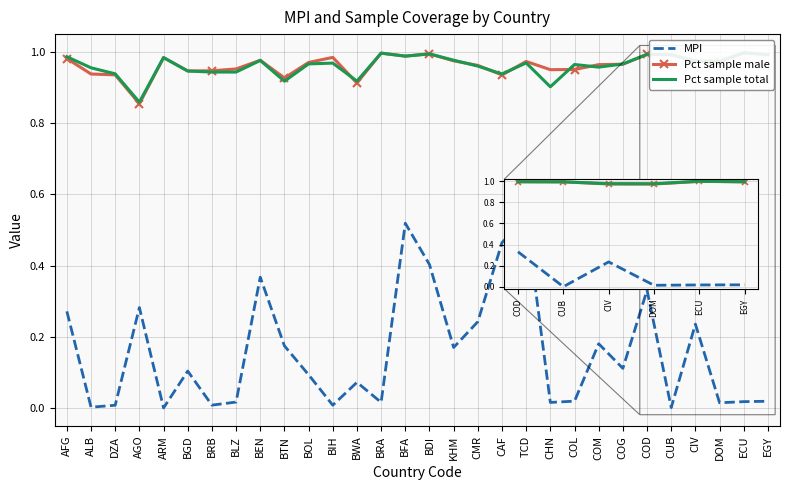

Reading right to left, what are all the values shown in this chart?

MPI: EGY=0.0	ECU=0.0	DOM=0.0	CIV=0.2	CUB=0.0	COD=0.3	COG=0.1	COM=0.2	COL=0.0	CHN=0.0	TCD=0.5	CAF=0.5	CMR=0.2	KHM=0.2	BDI=0.4	BFA=0.5	BRA=0.0	BWA=0.1	BIH=0.0	BOL=0.1	BTN=0.2	BEN=0.4	BLZ=0.0	BRB=0.0	BGD=0.1	ARM=0.0	AGO=0.3	DZA=0.0	ALB=0.0	AFG=0.3
Pct sample male: EGY=1.0	ECU=1.0	DOM=1.0	CIV=1.0	CUB=1.0	COD=1.0	COG=1.0	COM=1.0	COL=1.0	CHN=1.0	TCD=1.0	CAF=0.9	CMR=1.0	KHM=1.0	BDI=1.0	BFA=1.0	BRA=1.0	BWA=0.9	BIH=1.0	BOL=1.0	BTN=0.9	BEN=1.0	BLZ=1.0	BRB=0.9	BGD=0.9	ARM=1.0	AGO=0.9	DZA=0.9	ALB=0.9	AFG=1.0
Pct sample total: EGY=1.0	ECU=1.0	DOM=1.0	CIV=1.0	CUB=1.0	COD=1.0	COG=1.0	COM=1.0	COL=1.0	CHN=0.9	TCD=1.0	CAF=0.9	CMR=1.0	KHM=1.0	BDI=1.0	BFA=1.0	BRA=1.0	BWA=0.9	BIH=1.0	BOL=1.0	BTN=0.9	BEN=1.0	BLZ=0.9	BRB=0.9	BGD=0.9	ARM=1.0	AGO=0.9	DZA=0.9	ALB=1.0	AFG=1.0